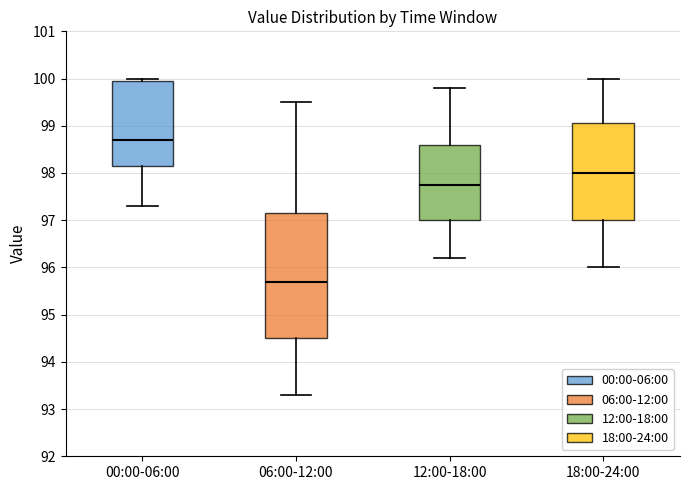

Where does the upper whisker of the box for 18:00-24:00 end on the y-axis? The values are not printed on the chart, so give them approximately, as read against the axis.

100.0